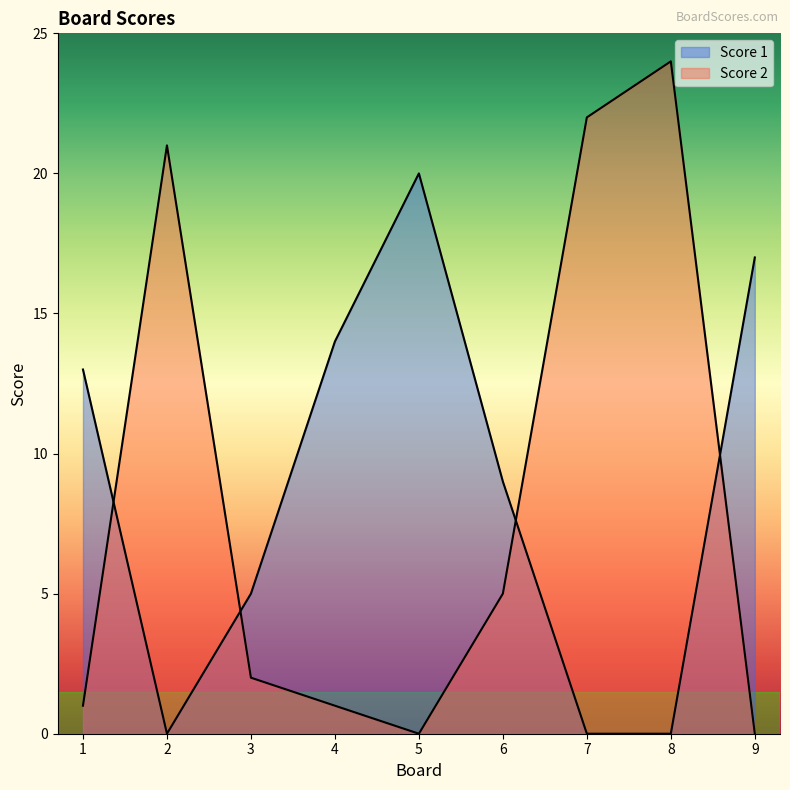

After their last crossing, which series has the higher values: Score 1 or Score 2?

Score 1